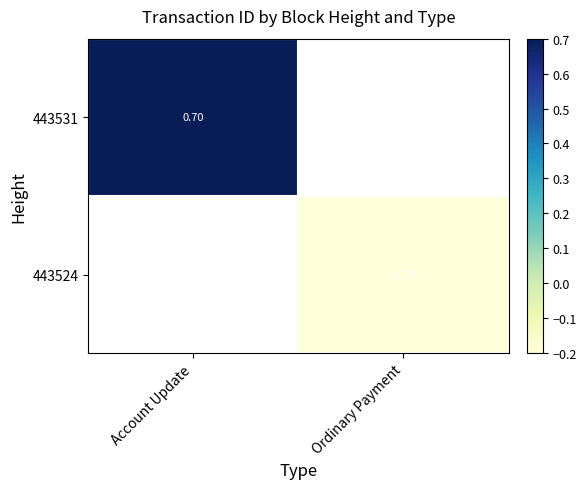

What is the highest value of the 443531 series?

0.7